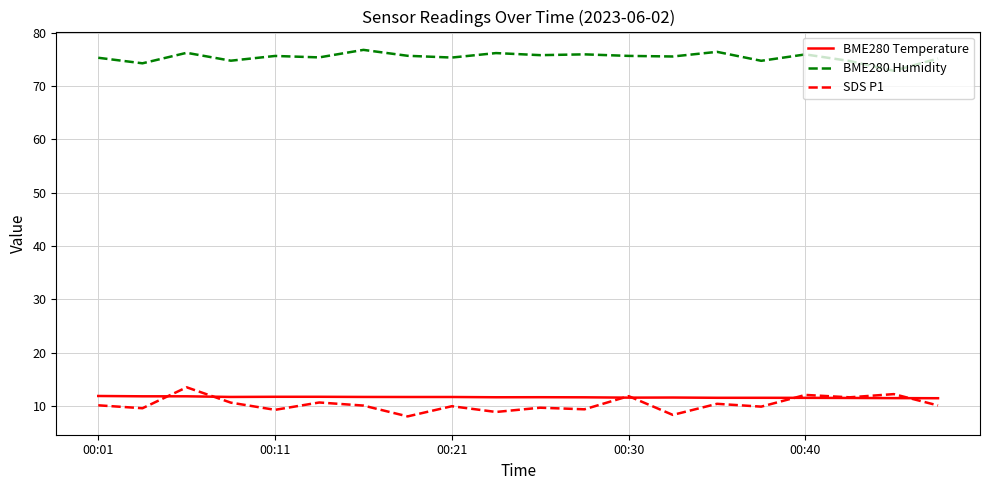

What is the lowest value of the BME280 Temperature series?

11.4